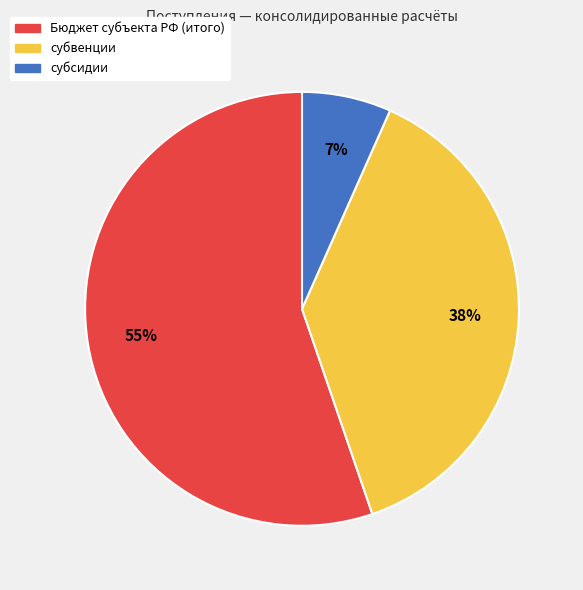

Rank the categories by value from lowest to highest.

субсидии, субвенции, Бюджет субъекта РФ (итого)